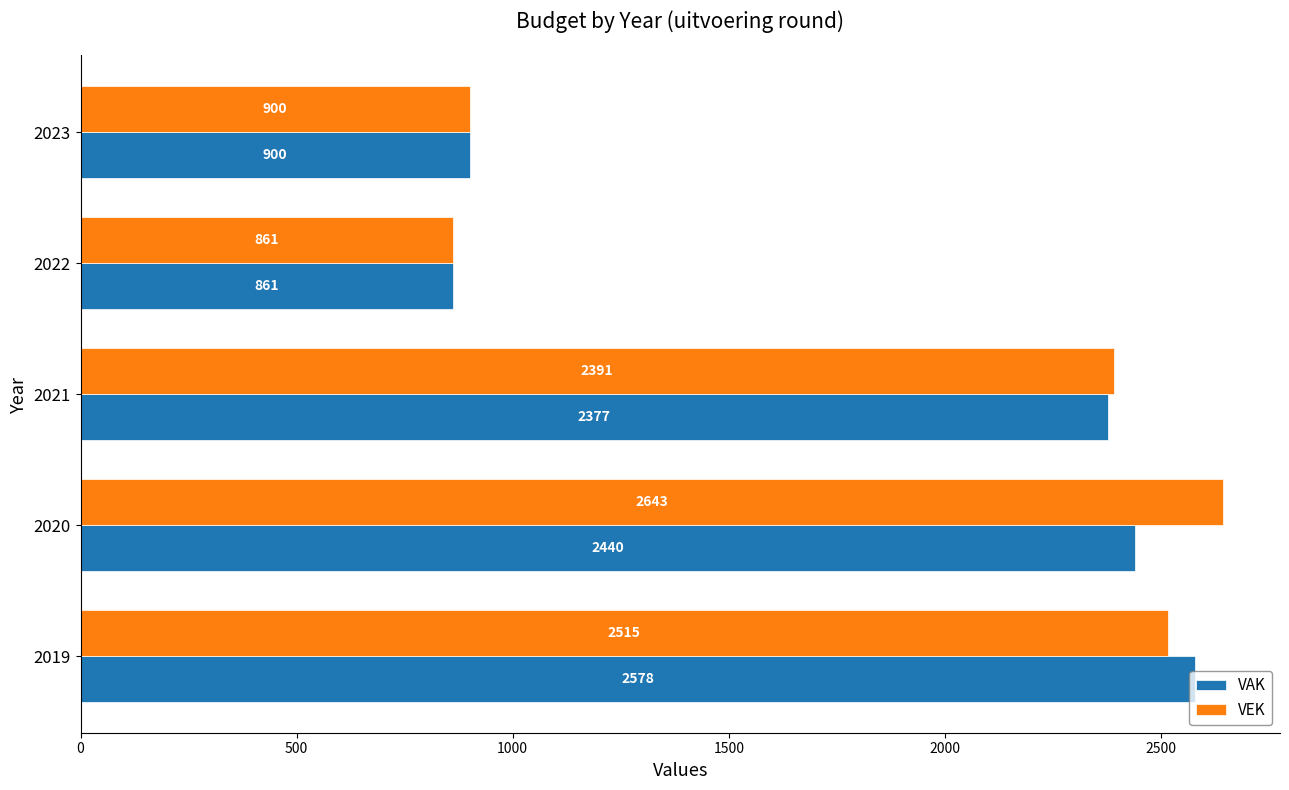

List the series in order of their peak value, lowest first.

VAK, VEK